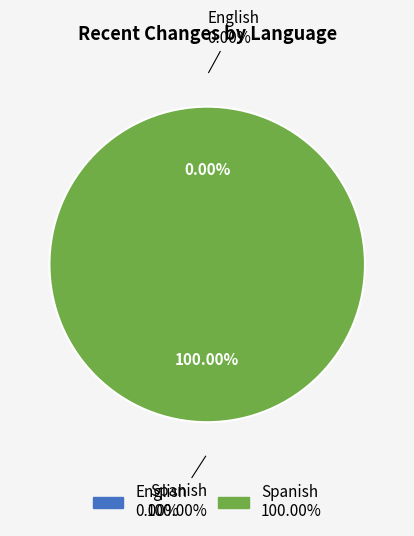

Rank the categories by value from highest to lowest.

Spanish, English